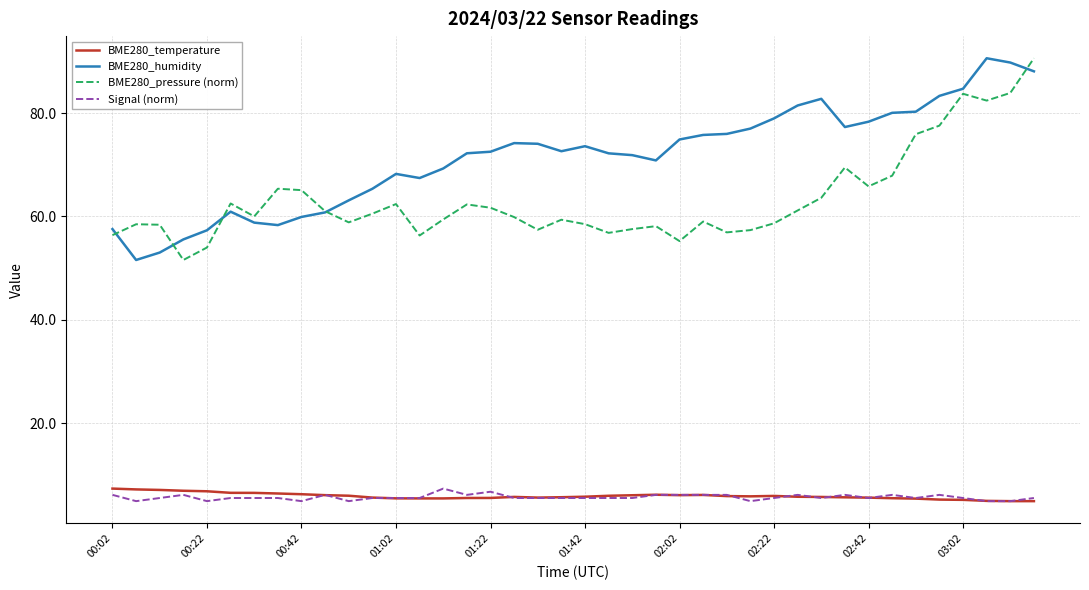

True or false: Signal (norm) and BME280_humidity cross at least once.

False